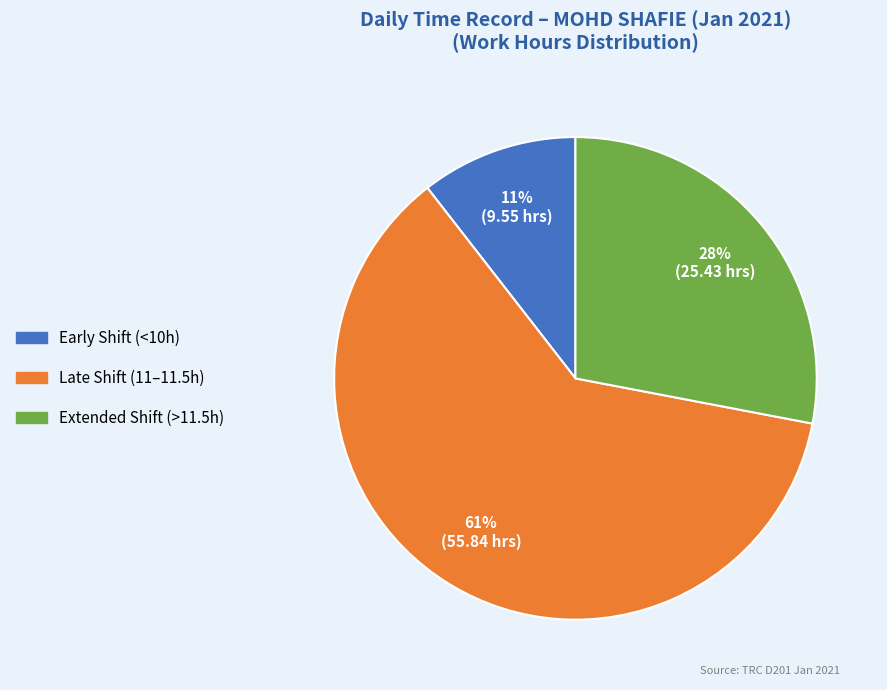

Does any single category account for the majority?

Yes